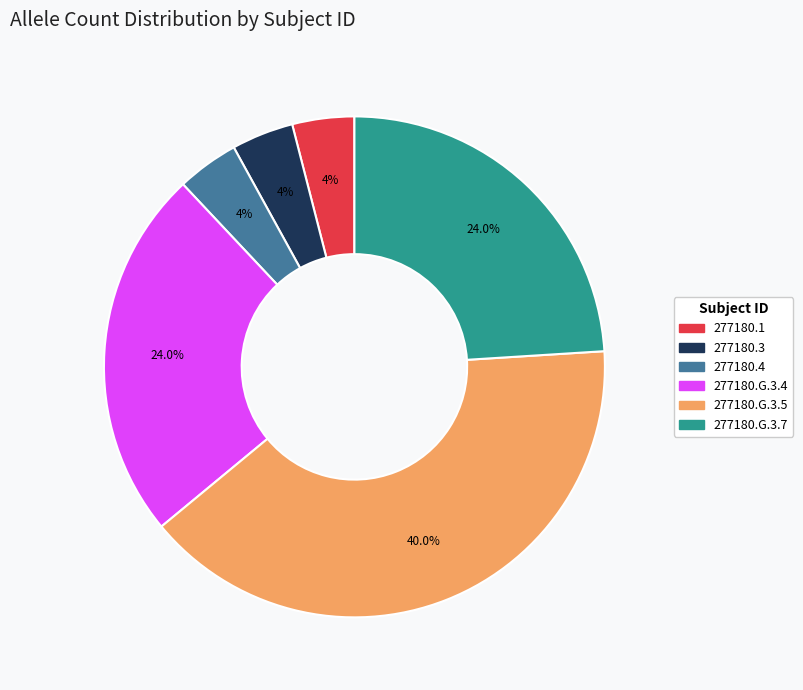

Approximately how many times larger is the value at 277180.G.3.4 compared to 277180.4?

6.0